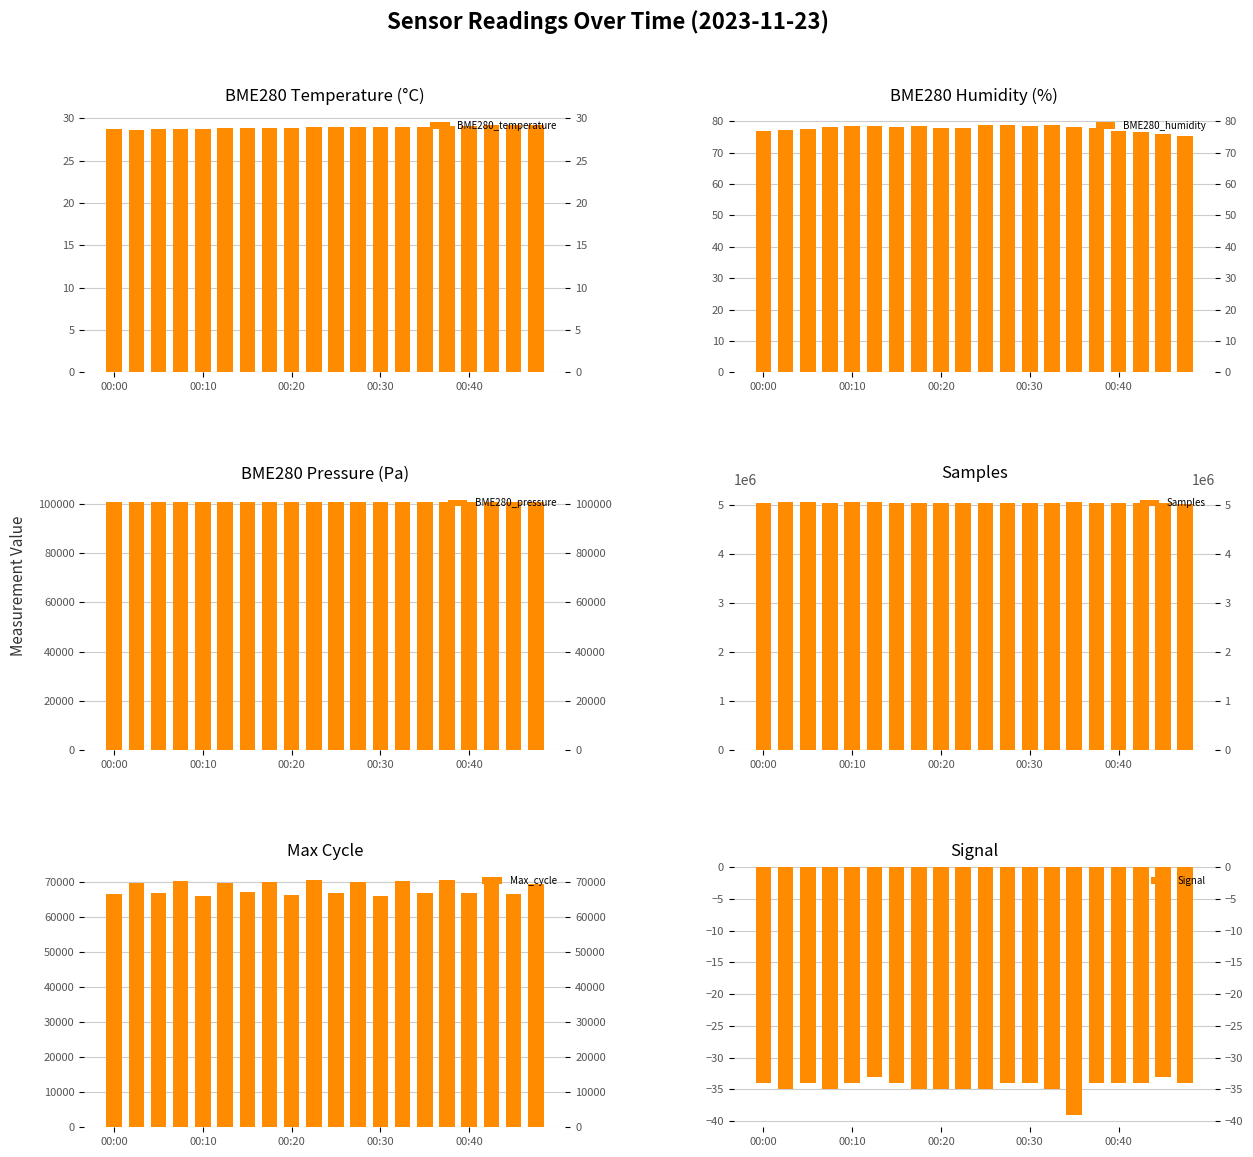

Which category has the highest value in the BME280_pressure series?

19